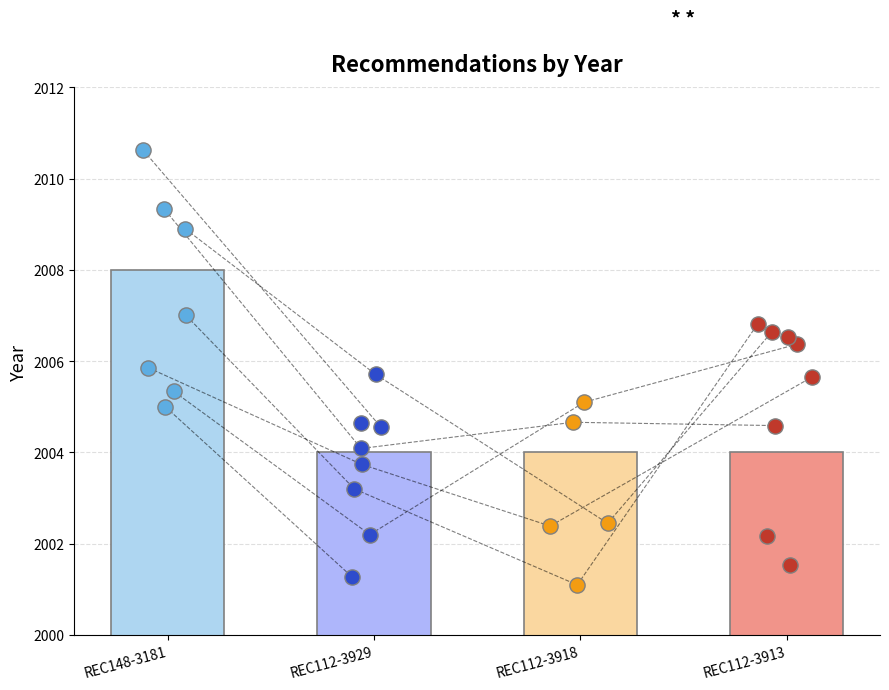

Which has a higher value, REC148-3181 or REC112-3918?

REC148-3181